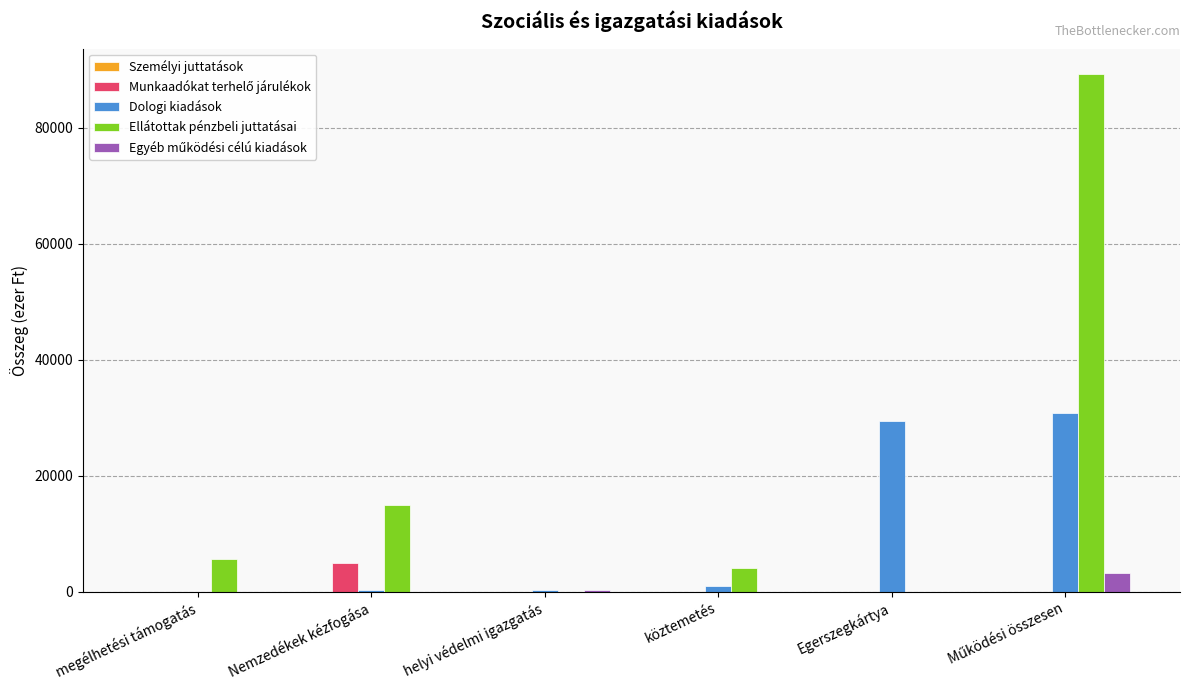

What is the greatest value displayed?

89230